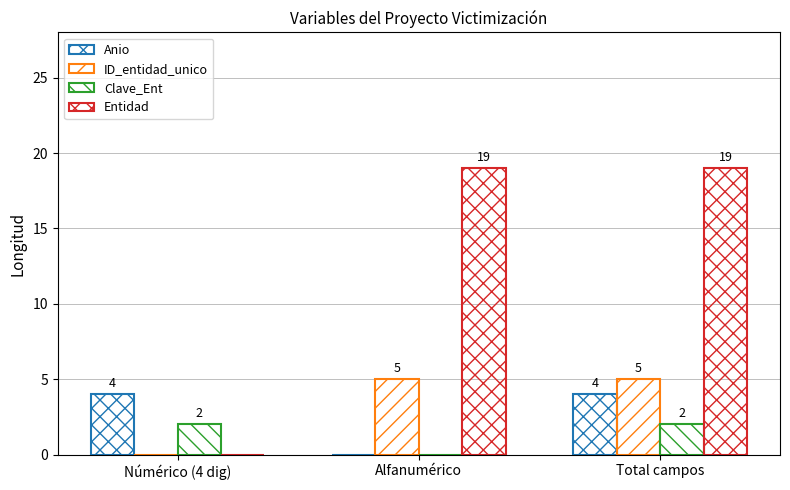

How many values in Clave_Ent are above zero?

2